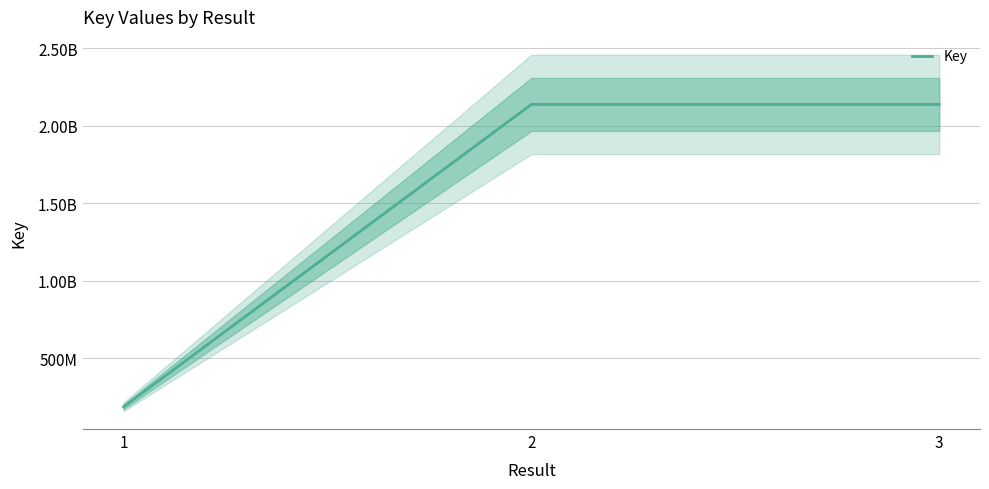

What is the smallest value displayed?

187463708